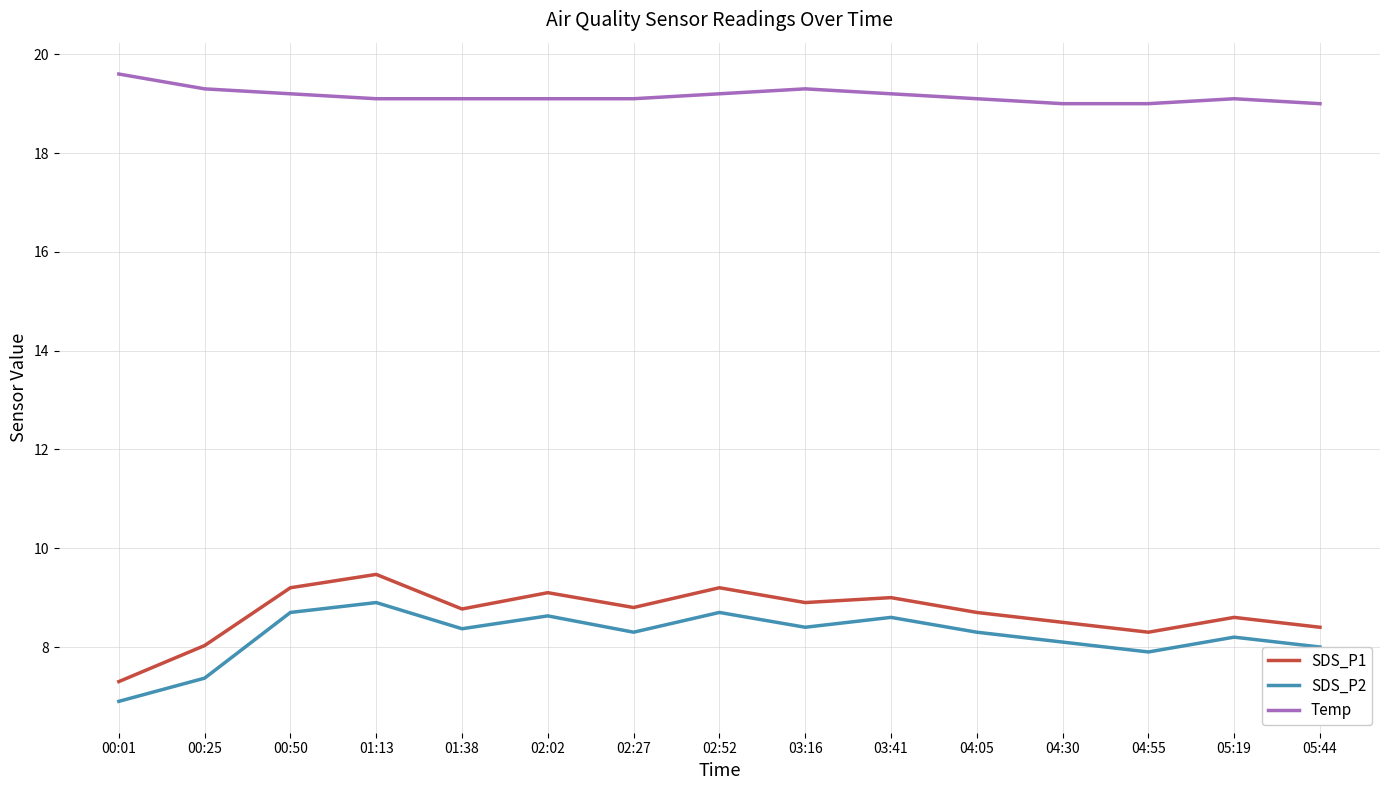

Reading left to right, transcribe all the data shown in this chart.

SDS_P1: 00:01=7.3	00:25=8.0	00:50=9.2	01:13=9.5	01:38=8.8	02:02=9.1	02:27=8.8	02:52=9.2	03:16=8.9	03:41=9.0	04:05=8.7	04:30=8.5	04:55=8.3	05:19=8.6	05:44=8.4
SDS_P2: 00:01=6.9	00:25=7.4	00:50=8.7	01:13=8.9	01:38=8.4	02:02=8.6	02:27=8.3	02:52=8.7	03:16=8.4	03:41=8.6	04:05=8.3	04:30=8.1	04:55=7.9	05:19=8.2	05:44=8.0
Temp: 00:01=19.6	00:25=19.3	00:50=19.2	01:13=19.1	01:38=19.1	02:02=19.1	02:27=19.1	02:52=19.2	03:16=19.3	03:41=19.2	04:05=19.1	04:30=19.0	04:55=19.0	05:19=19.1	05:44=19.0